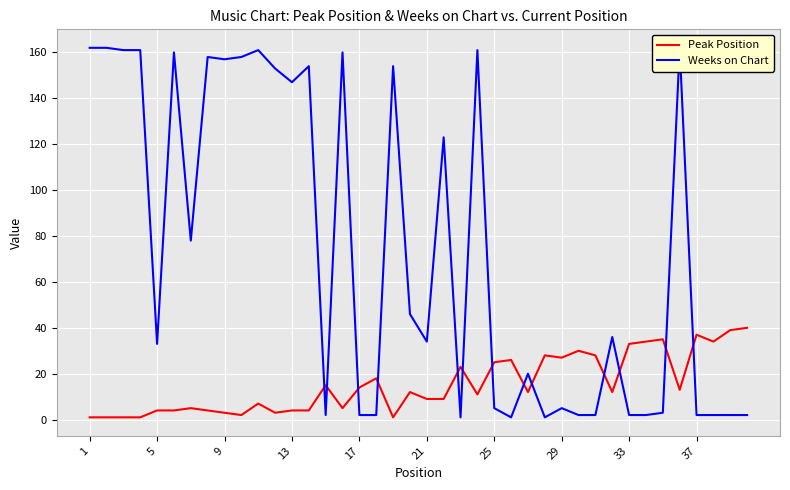

True or false: Peak Position has a value of 9 at 37.

False